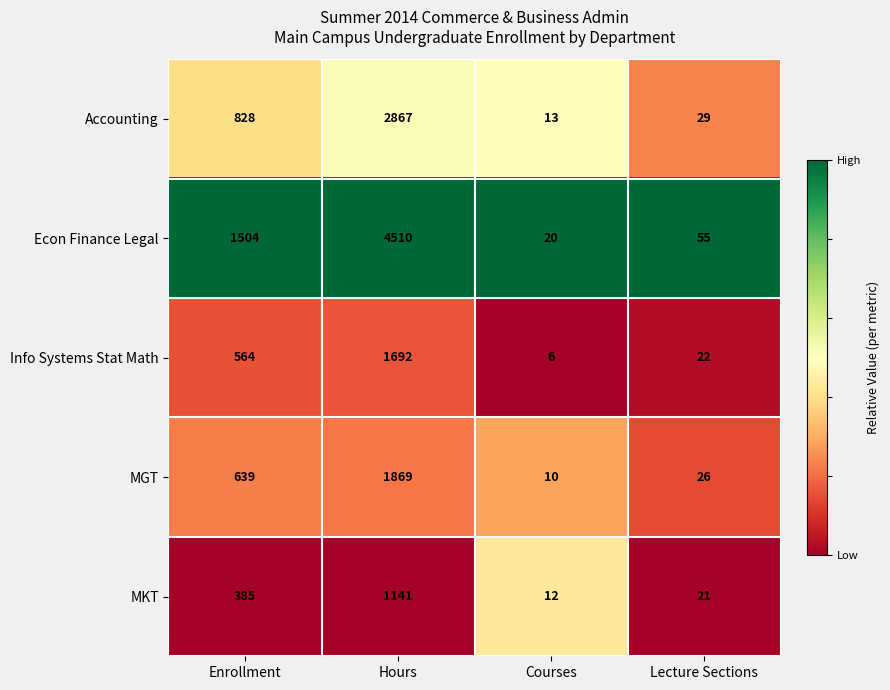

What is the highest value of the MKT series?

1141